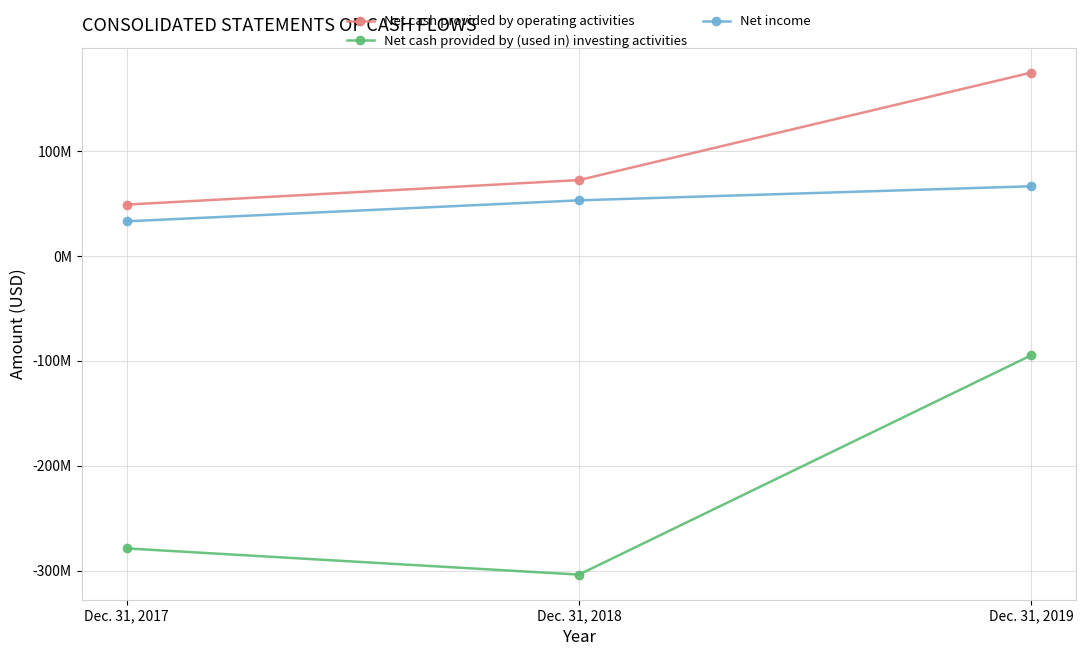

Does the chart have visible grid lines?

Yes